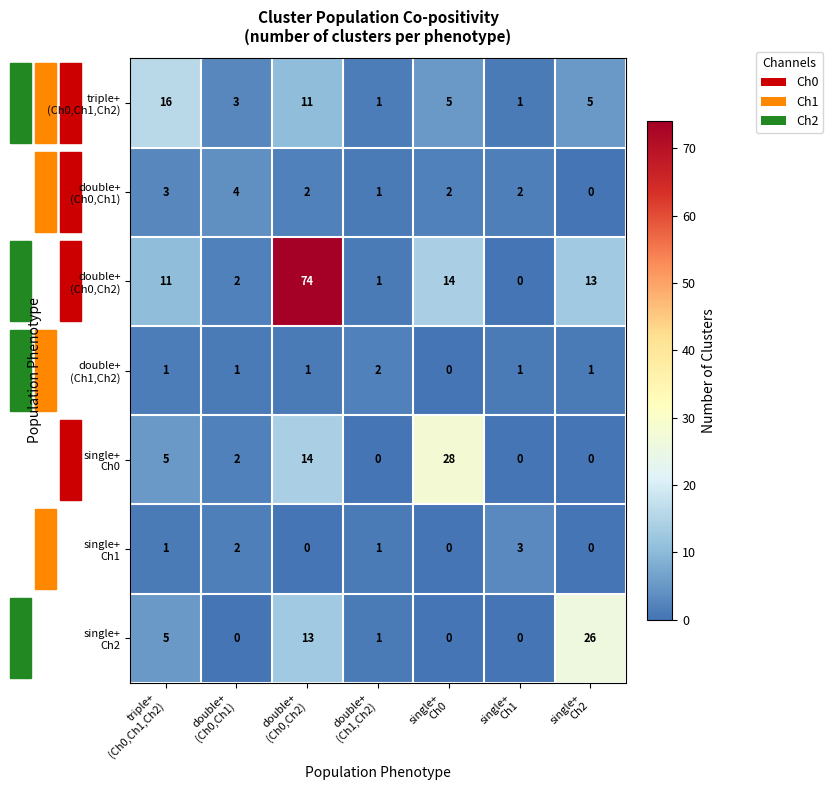

What is the maximum value shown in the chart?

74